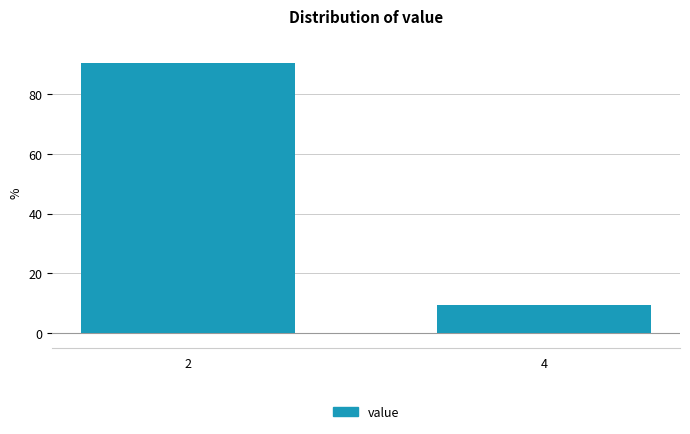

Reading left to right, what are all the values shown in this chart?

2=90.4	4=9.6